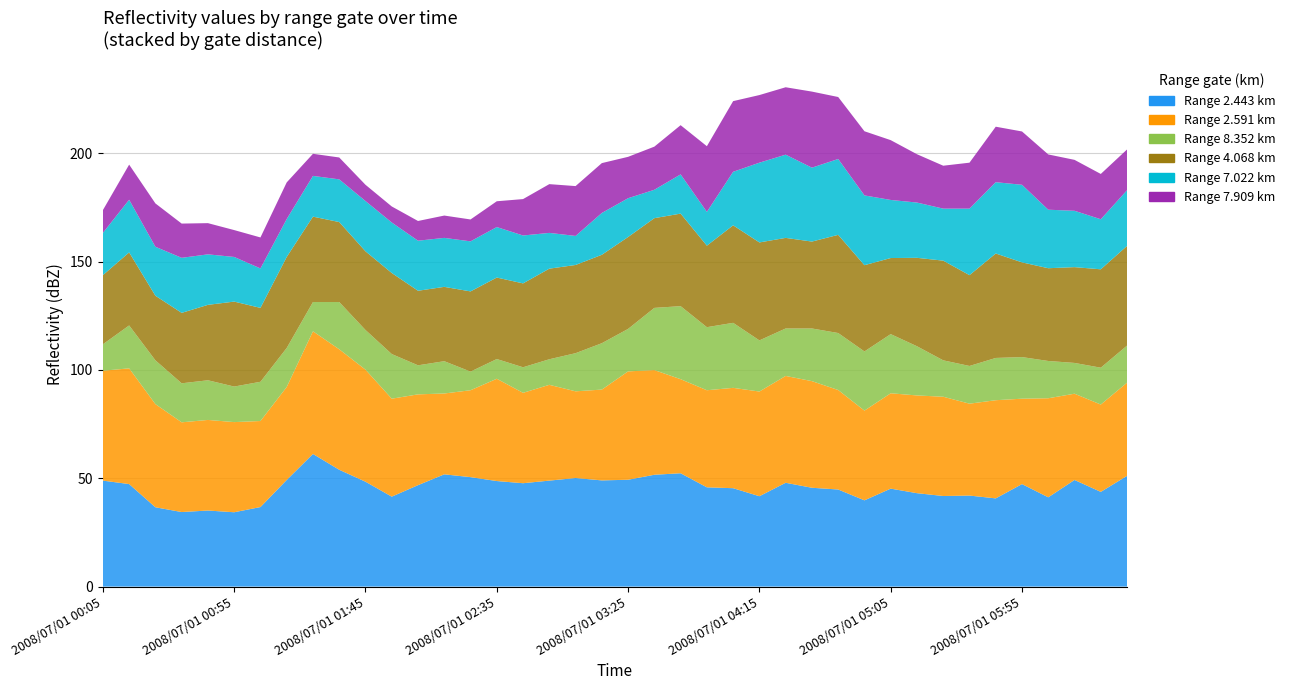

Reading left to right, transcribe all the data shown in this chart.

2.443: 2008/07/01 00:05=48.9	2008/07/01 00:15=47.3	2008/07/01 00:25=36.6	2008/07/01 00:35=34.4	2008/07/01 00:45=35.1	2008/07/01 00:55=34.3	2008/07/01 01:05=36.7	2008/07/01 01:15=49.2	2008/07/01 01:25=61.2	2008/07/01 01:35=53.9	2008/07/01 01:45=48.4	2008/07/01 01:55=41.5	2008/07/01 02:05=46.8	2008/07/01 02:15=51.8	2008/07/01 02:25=50.5	2008/07/01 02:35=48.7	2008/07/01 02:45=47.7	2008/07/01 02:55=48.9	2008/07/01 03:05=50.1	2008/07/01 03:15=49.0	2008/07/01 03:25=49.3	2008/07/01 03:35=51.6	2008/07/01 03:45=52.3	2008/07/01 03:55=45.8	2008/07/01 04:05=45.4	2008/07/01 04:15=41.7	2008/07/01 04:25=47.9	2008/07/01 04:35=45.6	2008/07/01 04:45=44.8	2008/07/01 04:55=39.8	2008/07/01 05:05=45.2	2008/07/01 05:15=43.1	2008/07/01 05:25=41.8	2008/07/01 05:35=42.0	2008/07/01 05:45=40.7	2008/07/01 05:55=47.3	2008/07/01 06:05=41.2	2008/07/01 06:15=49.2	2008/07/01 06:25=43.7	2008/07/01 06:35=51.1
2.591: 2008/07/01 00:05=50.7	2008/07/01 00:15=53.4	2008/07/01 00:25=47.6	2008/07/01 00:35=41.4	2008/07/01 00:45=41.8	2008/07/01 00:55=41.6	2008/07/01 01:05=39.7	2008/07/01 01:15=42.9	2008/07/01 01:25=56.6	2008/07/01 01:35=55.6	2008/07/01 01:45=51.7	2008/07/01 01:55=45.2	2008/07/01 02:05=41.9	2008/07/01 02:15=37.3	2008/07/01 02:25=40.1	2008/07/01 02:35=47.2	2008/07/01 02:45=41.7	2008/07/01 02:55=44.2	2008/07/01 03:05=40.0	2008/07/01 03:15=41.9	2008/07/01 03:25=50.0	2008/07/01 03:35=48.3	2008/07/01 03:45=43.4	2008/07/01 03:55=44.8	2008/07/01 04:05=46.3	2008/07/01 04:15=48.3	2008/07/01 04:25=49.3	2008/07/01 04:35=49.2	2008/07/01 04:45=45.9	2008/07/01 04:55=41.4	2008/07/01 05:05=44.0	2008/07/01 05:15=45.1	2008/07/01 05:25=45.8	2008/07/01 05:35=42.4	2008/07/01 05:45=45.3	2008/07/01 05:55=39.4	2008/07/01 06:05=45.7	2008/07/01 06:15=39.8	2008/07/01 06:25=40.3	2008/07/01 06:35=43.0
8.352: 2008/07/01 00:05=12.2	2008/07/01 00:15=19.8	2008/07/01 00:25=20.2	2008/07/01 00:35=18.0	2008/07/01 00:45=18.3	2008/07/01 00:55=16.4	2008/07/01 01:05=18.1	2008/07/01 01:15=18.0	2008/07/01 01:25=13.5	2008/07/01 01:35=21.8	2008/07/01 01:45=18.3	2008/07/01 01:55=20.6	2008/07/01 02:05=13.4	2008/07/01 02:15=14.9	2008/07/01 02:25=8.6	2008/07/01 02:35=9.1	2008/07/01 02:45=11.8	2008/07/01 02:55=11.8	2008/07/01 03:05=17.6	2008/07/01 03:15=21.4	2008/07/01 03:25=19.6	2008/07/01 03:35=28.7	2008/07/01 03:45=33.7	2008/07/01 03:55=29.1	2008/07/01 04:05=30.0	2008/07/01 04:15=23.6	2008/07/01 04:25=21.9	2008/07/01 04:35=24.3	2008/07/01 04:45=26.3	2008/07/01 04:55=27.3	2008/07/01 05:05=27.3	2008/07/01 05:15=22.7	2008/07/01 05:25=16.8	2008/07/01 05:35=17.4	2008/07/01 05:45=19.5	2008/07/01 05:55=19.2	2008/07/01 06:05=17.2	2008/07/01 06:15=14.2	2008/07/01 06:25=17.0	2008/07/01 06:35=17.1
4.068: 2008/07/01 00:05=31.9	2008/07/01 00:15=33.7	2008/07/01 00:25=29.8	2008/07/01 00:35=32.5	2008/07/01 00:45=34.8	2008/07/01 00:55=39.2	2008/07/01 01:05=34.1	2008/07/01 01:15=42.0	2008/07/01 01:25=39.4	2008/07/01 01:35=36.9	2008/07/01 01:45=36.3	2008/07/01 01:55=37.4	2008/07/01 02:05=34.4	2008/07/01 02:15=34.3	2008/07/01 02:25=37.0	2008/07/01 02:35=37.6	2008/07/01 02:45=38.7	2008/07/01 02:55=41.8	2008/07/01 03:05=40.7	2008/07/01 03:15=40.8	2008/07/01 03:25=42.4	2008/07/01 03:35=41.4	2008/07/01 03:45=42.7	2008/07/01 03:55=37.6	2008/07/01 04:05=45.0	2008/07/01 04:15=45.2	2008/07/01 04:25=41.8	2008/07/01 04:35=40.1	2008/07/01 04:45=45.3	2008/07/01 04:55=39.8	2008/07/01 05:05=35.1	2008/07/01 05:15=40.8	2008/07/01 05:25=46.0	2008/07/01 05:35=41.9	2008/07/01 05:45=48.2	2008/07/01 05:55=43.7	2008/07/01 06:05=42.8	2008/07/01 06:15=44.2	2008/07/01 06:25=45.4	2008/07/01 06:35=46.0
7.022: 2008/07/01 00:05=19.5	2008/07/01 00:15=24.3	2008/07/01 00:25=22.6	2008/07/01 00:35=25.4	2008/07/01 00:45=23.3	2008/07/01 00:55=20.6	2008/07/01 01:05=18.2	2008/07/01 01:15=17.5	2008/07/01 01:25=18.8	2008/07/01 01:35=19.7	2008/07/01 01:45=23.2	2008/07/01 01:55=23.3	2008/07/01 02:05=23.1	2008/07/01 02:15=22.6	2008/07/01 02:25=23.1	2008/07/01 02:35=23.3	2008/07/01 02:45=22.1	2008/07/01 02:55=16.5	2008/07/01 03:05=13.4	2008/07/01 03:15=19.3	2008/07/01 03:25=17.9	2008/07/01 03:35=13.1	2008/07/01 03:45=18.1	2008/07/01 03:55=15.6	2008/07/01 04:05=24.7	2008/07/01 04:15=36.8	2008/07/01 04:25=38.4	2008/07/01 04:35=34.1	2008/07/01 04:45=35.0	2008/07/01 04:55=32.2	2008/07/01 05:05=26.8	2008/07/01 05:15=25.5	2008/07/01 05:25=24.0	2008/07/01 05:35=30.7	2008/07/01 05:45=32.9	2008/07/01 05:55=35.8	2008/07/01 06:05=27.0	2008/07/01 06:15=26.0	2008/07/01 06:25=23.1	2008/07/01 06:35=25.7
7.909: 2008/07/01 00:05=10.5	2008/07/01 00:15=16.2	2008/07/01 00:25=20.0	2008/07/01 00:35=15.8	2008/07/01 00:45=14.4	2008/07/01 00:55=12.4	2008/07/01 01:05=14.3	2008/07/01 01:15=16.9	2008/07/01 01:25=10.2	2008/07/01 01:35=10.1	2008/07/01 01:45=7.5	2008/07/01 01:55=7.4	2008/07/01 02:05=9.1	2008/07/01 02:15=10.3	2008/07/01 02:25=10.1	2008/07/01 02:35=11.9	2008/07/01 02:45=16.8	2008/07/01 02:55=22.5	2008/07/01 03:05=23.0	2008/07/01 03:15=23.0	2008/07/01 03:25=19.1	2008/07/01 03:35=19.9	2008/07/01 03:45=22.7	2008/07/01 03:55=30.3	2008/07/01 04:05=32.6	2008/07/01 04:15=31.2	2008/07/01 04:25=31.1	2008/07/01 04:35=35.1	2008/07/01 04:45=28.6	2008/07/01 04:55=29.6	2008/07/01 05:05=27.6	2008/07/01 05:15=22.3	2008/07/01 05:25=19.8	2008/07/01 05:35=21.2	2008/07/01 05:45=25.6	2008/07/01 05:55=24.6	2008/07/01 06:05=25.5	2008/07/01 06:15=23.5	2008/07/01 06:25=20.9	2008/07/01 06:35=18.8